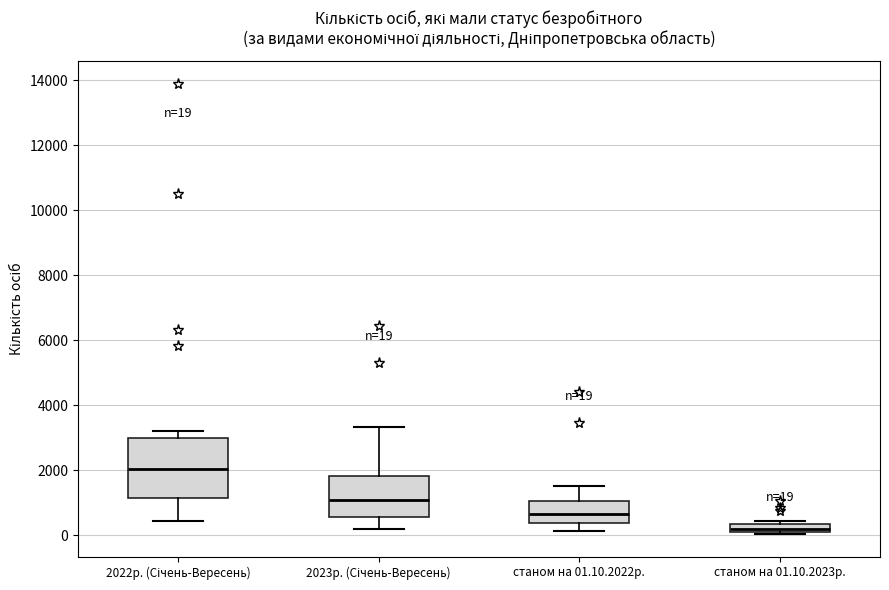

Which box is the tallest, from its lower edge to its upper edge?

2022р. (Січень-Вересень)